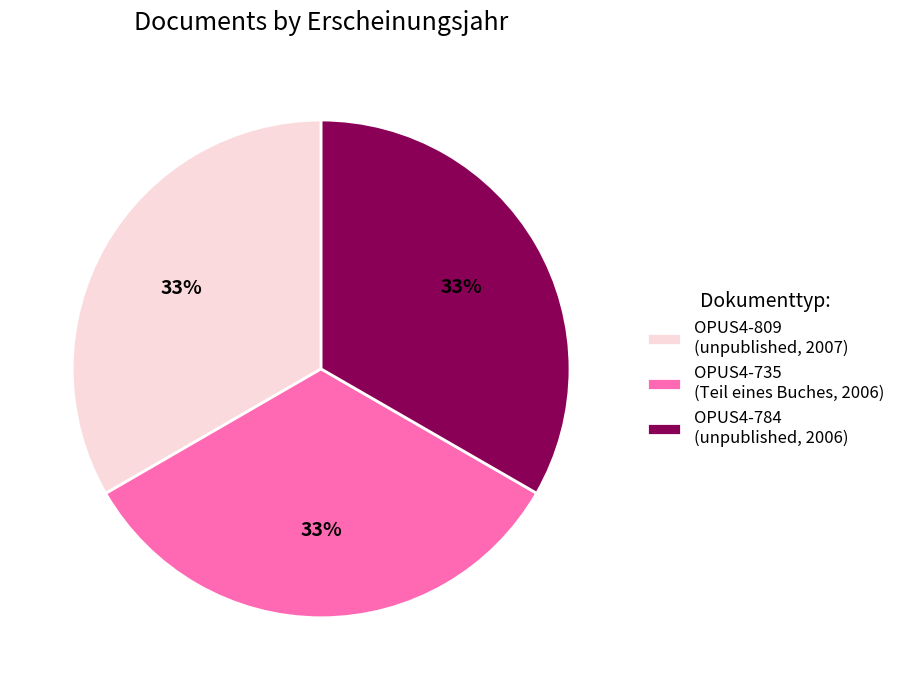

Does OPUS4-809 (unpublished, 2007) represent more than half of the total?

No